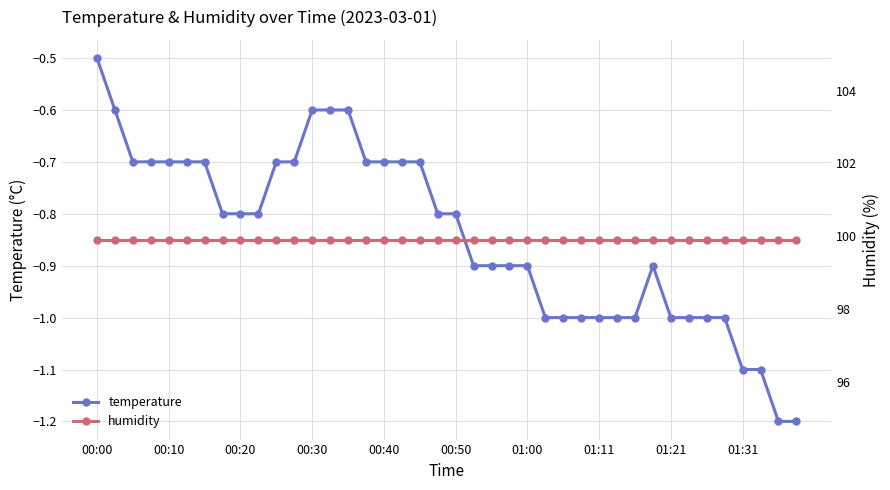

True or false: temperature and humidity cross at least once.

False